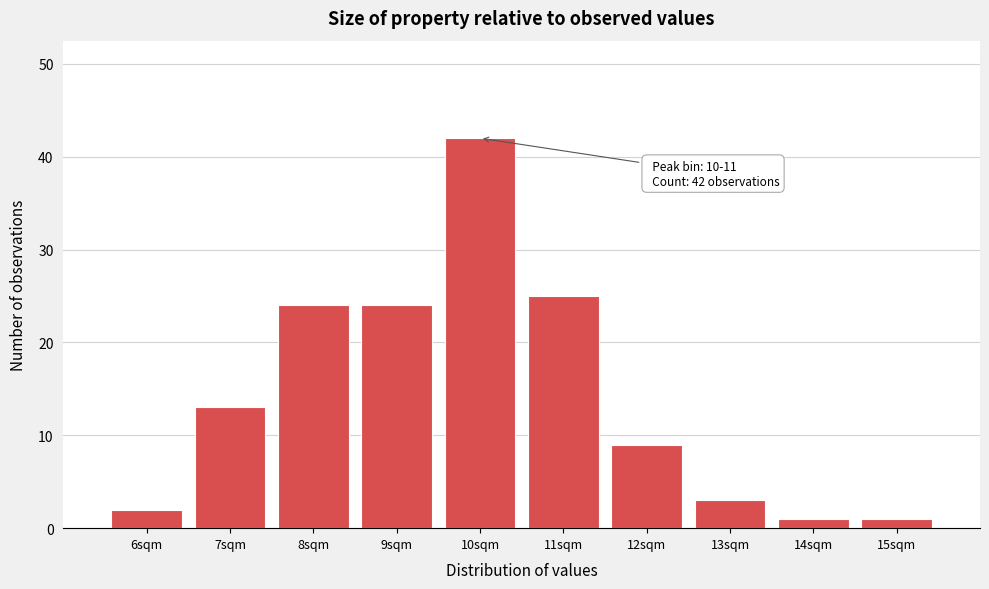

Reading right to left, transcribe all the data shown in this chart.

15sqm=1	14sqm=1	13sqm=3	12sqm=9	11sqm=25	10sqm=42	9sqm=24	8sqm=24	7sqm=13	6sqm=2